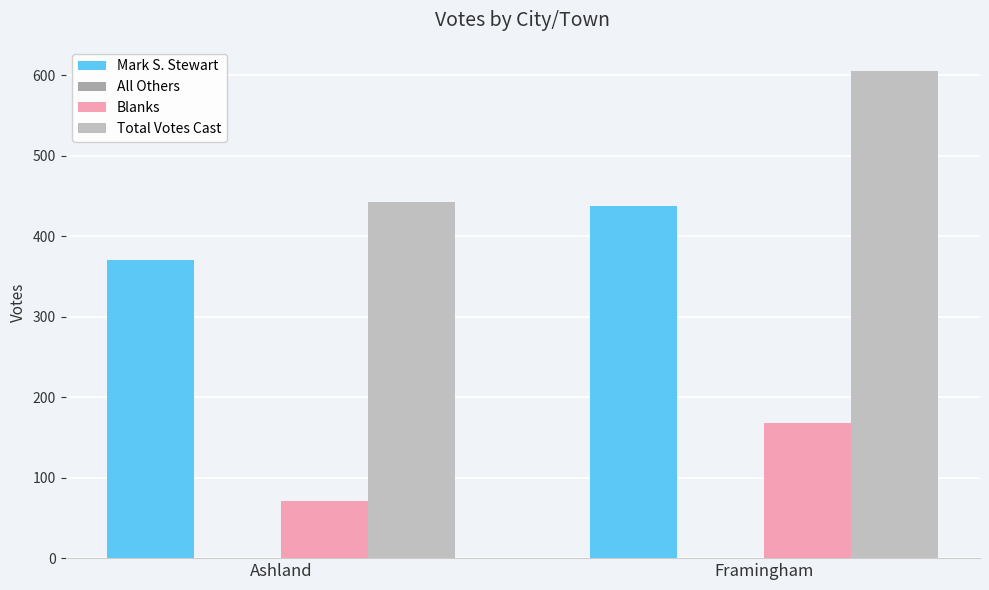

What is the difference between the Total Votes Cast values at Ashland and Framingham?

163